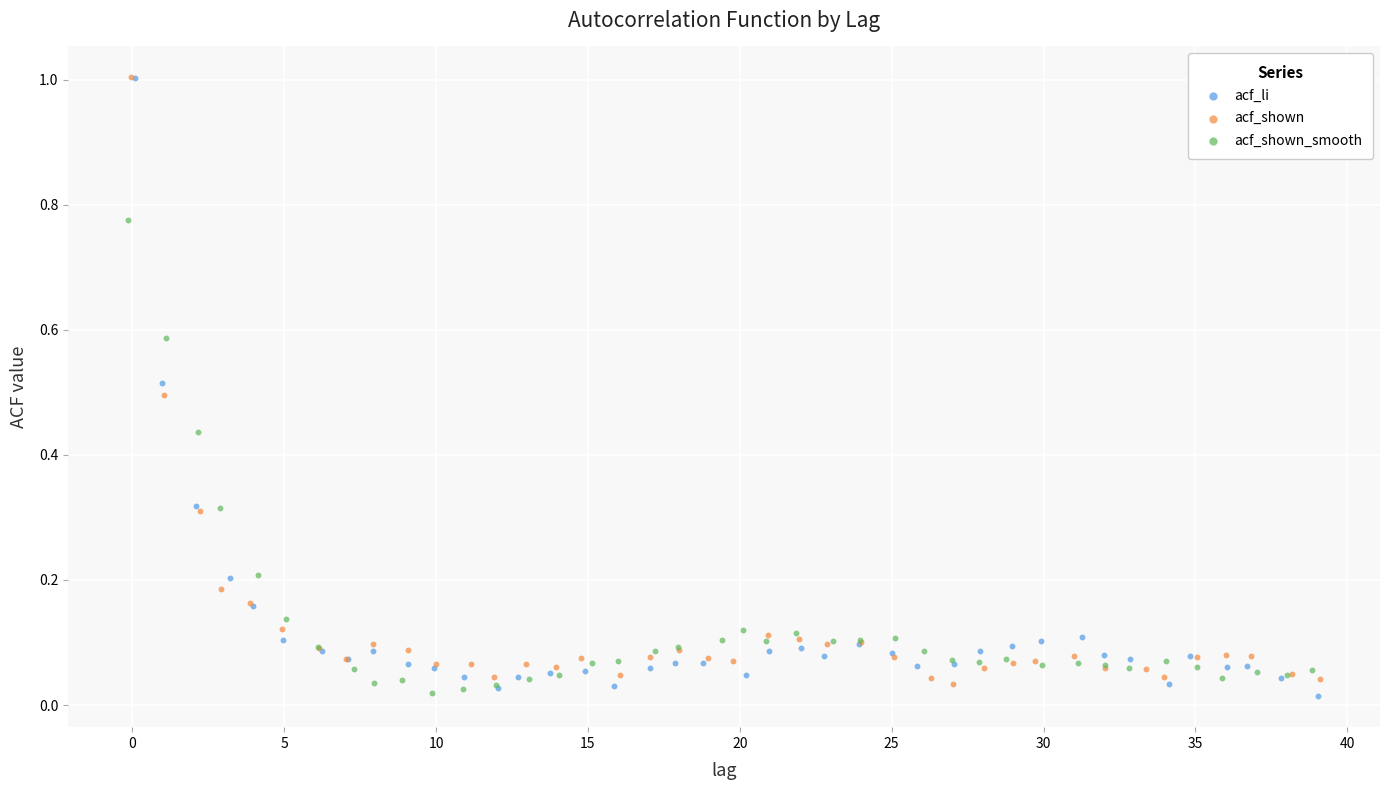

Which series has the largest Y range (max minus min)?

acf_li